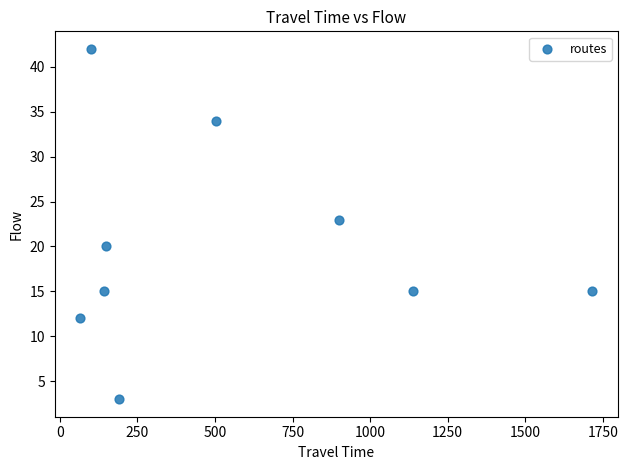

What Y value in the scatter plot is closest to 22?

23